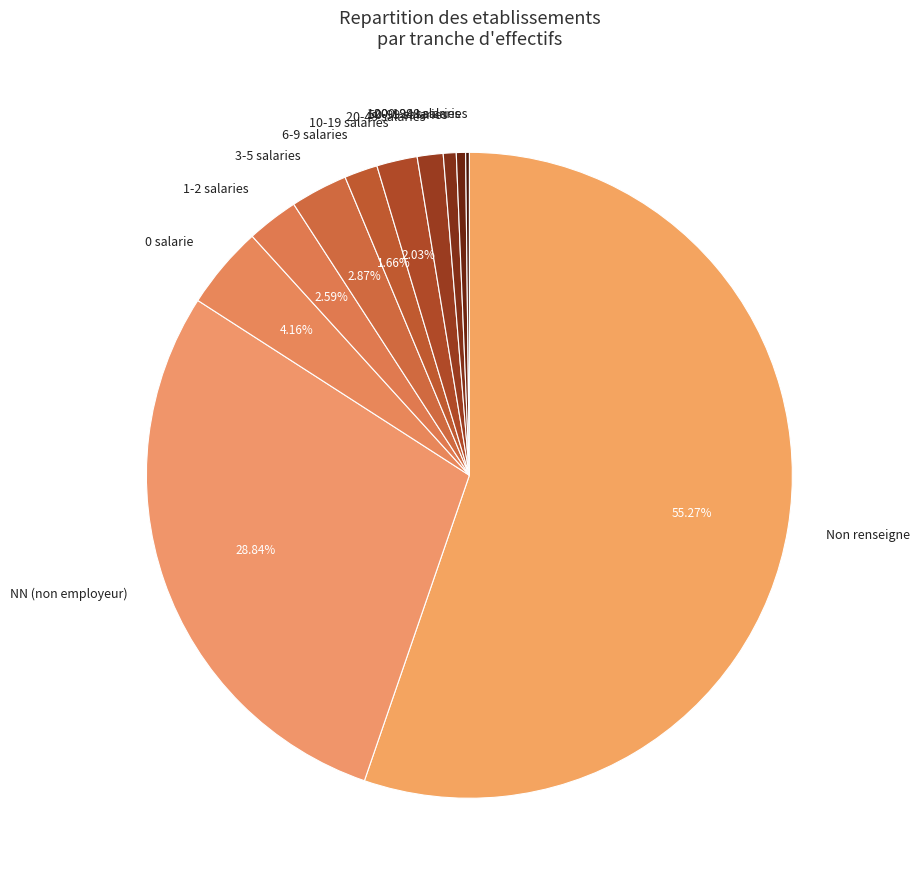

Combined, do 6-9 salaries and 100-199 salaries account for over 50%?

No